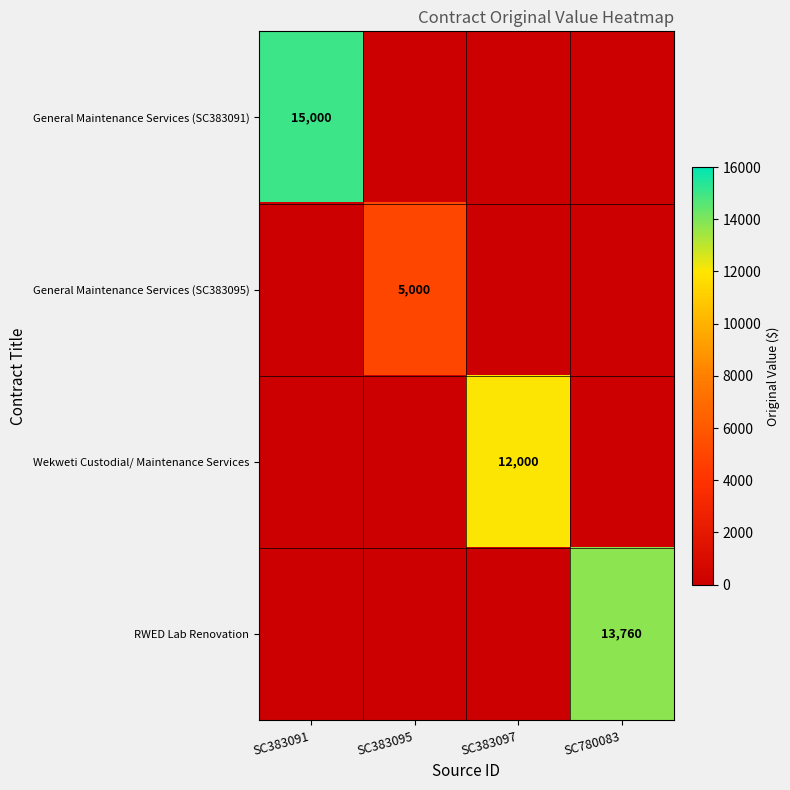

The Wekweti Custodial/ Maintenance Services series shows 5397 at SC383097. True or false?

False